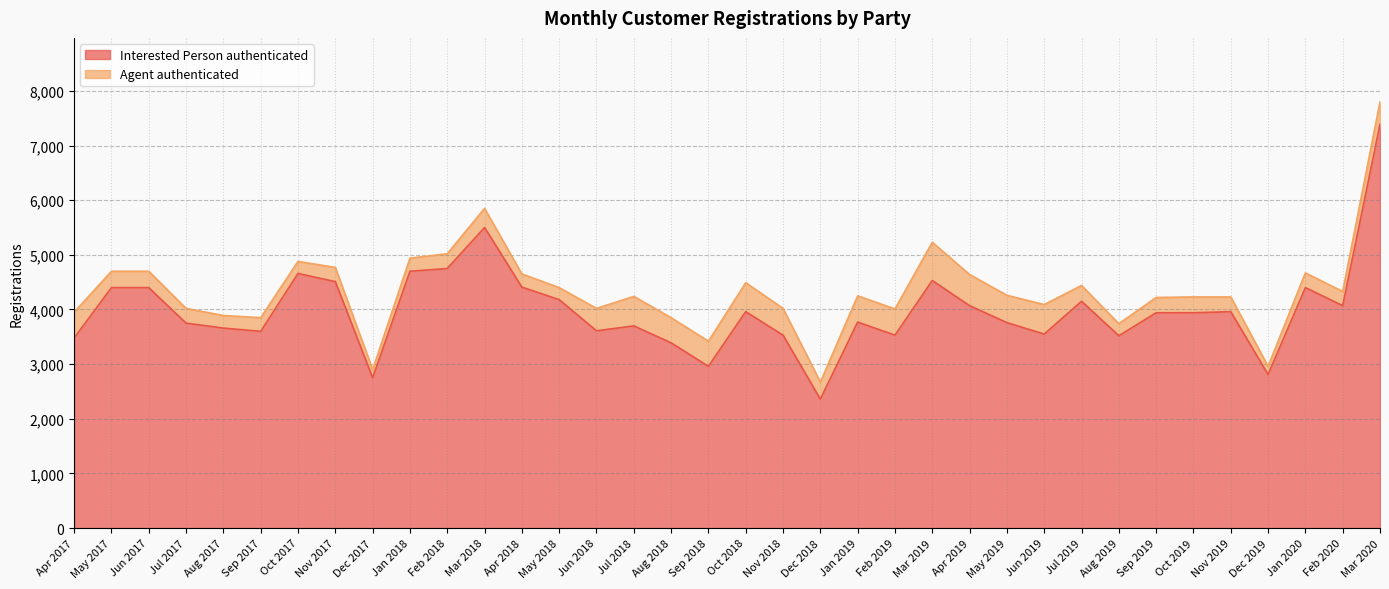

What is the average value?

3990